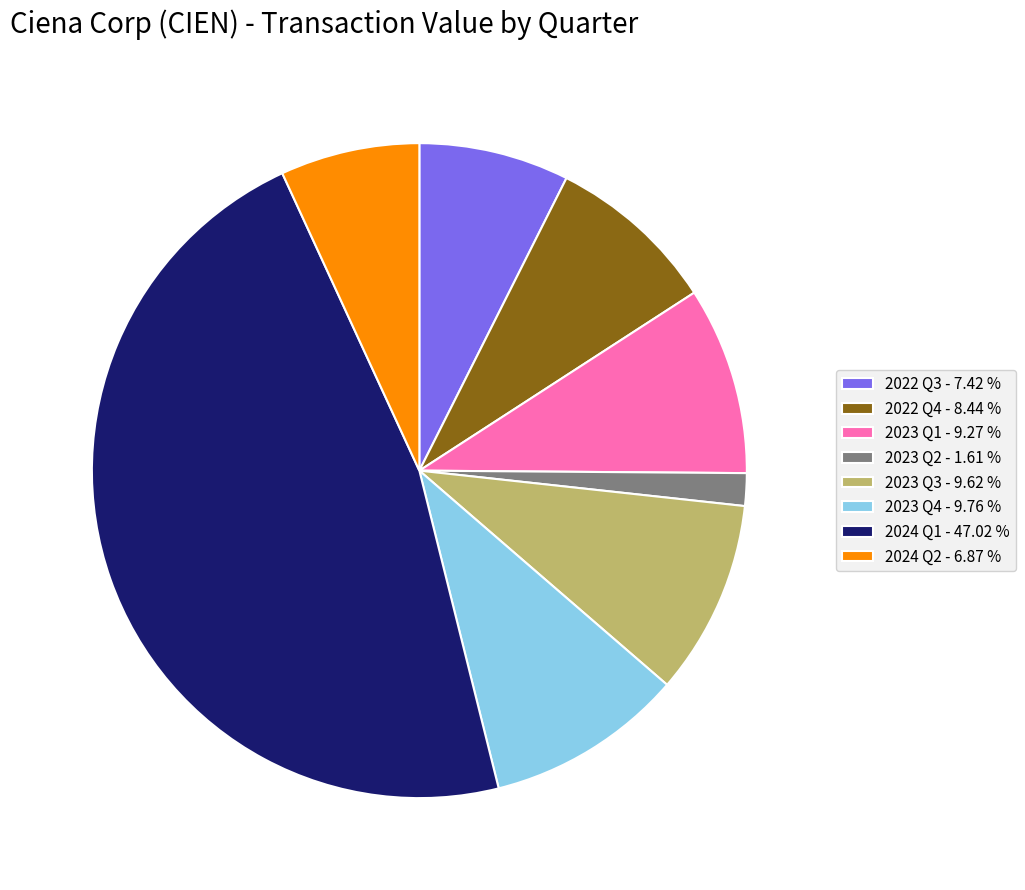

Do 2024 Q1 - 47.02 % and 2022 Q3 - 7.42 % together represent more than half of the pie?

Yes